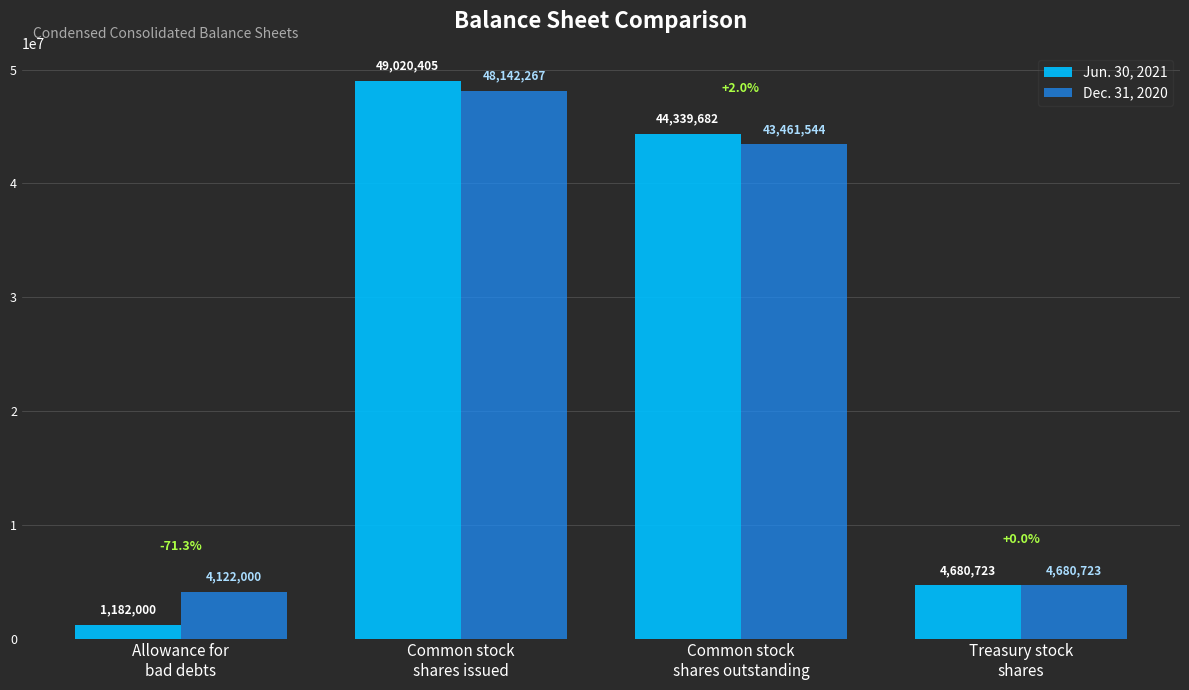

Which series has the widest spread of values?

Jun. 30, 2021